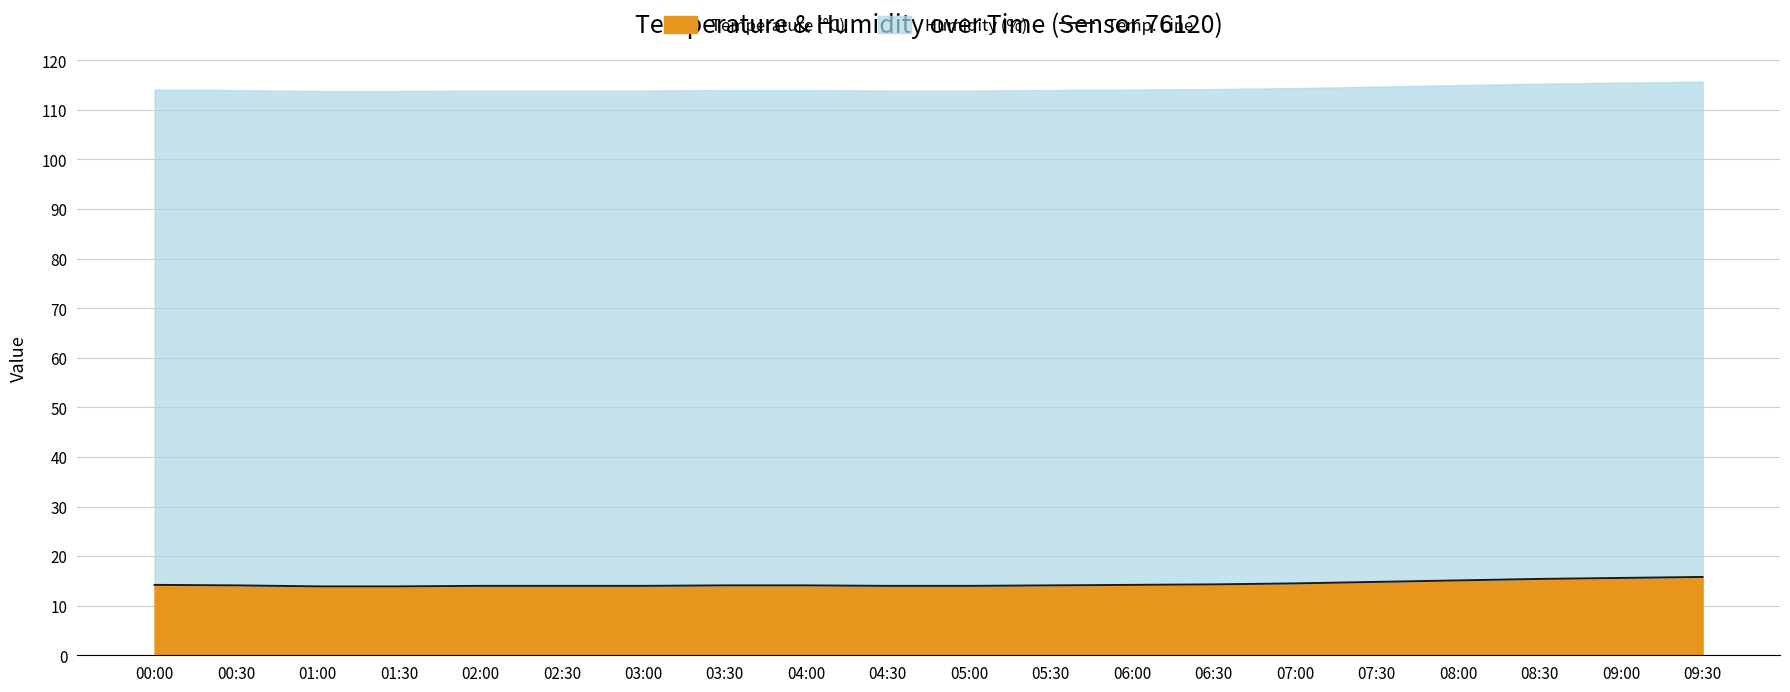

At which label is the value closest to 14?

02:00